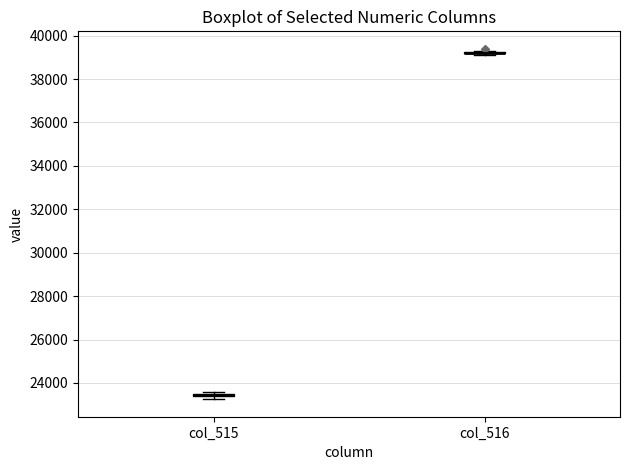

Where is the lower edge of the box for col_515 on the y-axis? The values are not printed on the chart, so give them approximately, as read against the axis.

23400